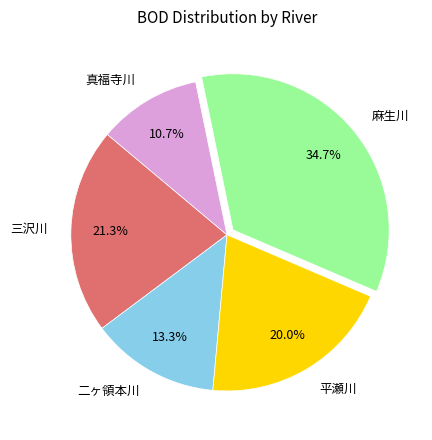

Rank the categories by value from highest to lowest.

麻生川, 三沢川, 平瀬川, 二ヶ領本川, 真福寺川